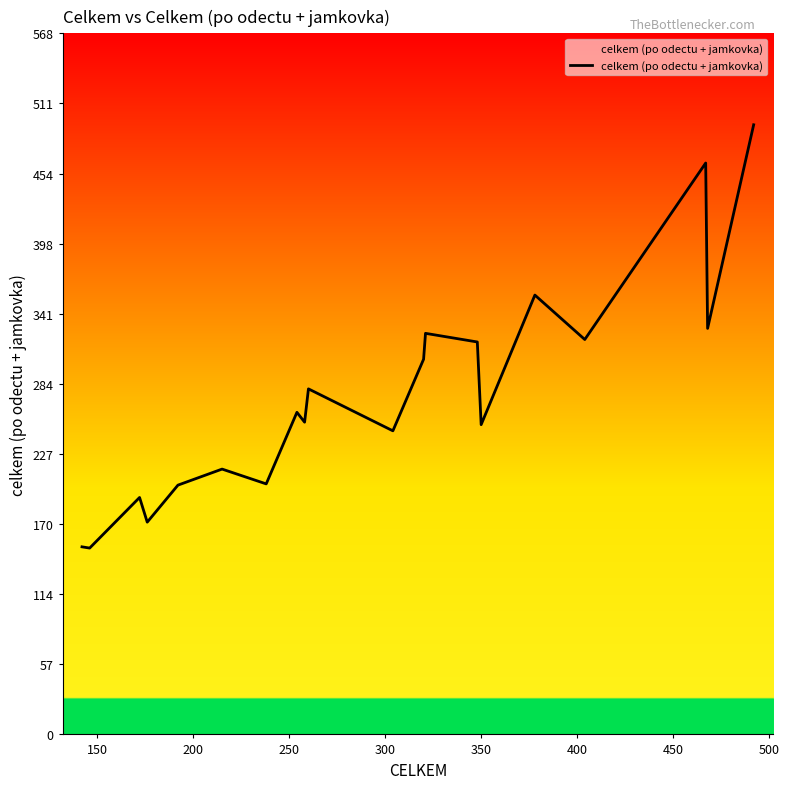

What is the maximum value shown in the chart?

494